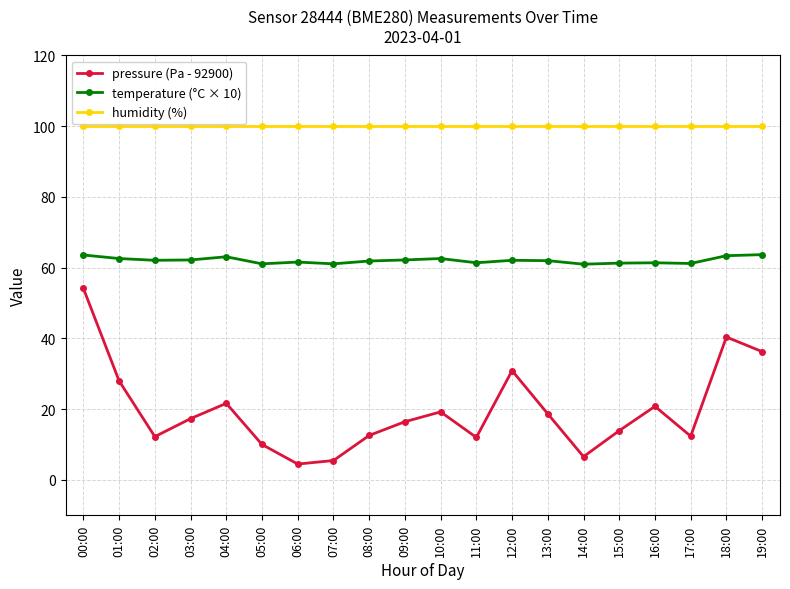

Which series has the largest total across all categories?

humidity (%)